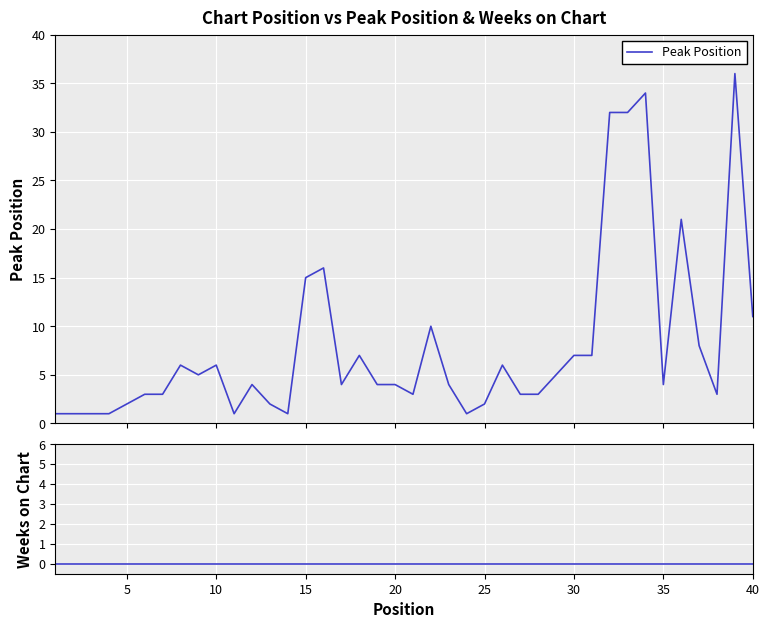

What is the maximum value for Peak Position?

36